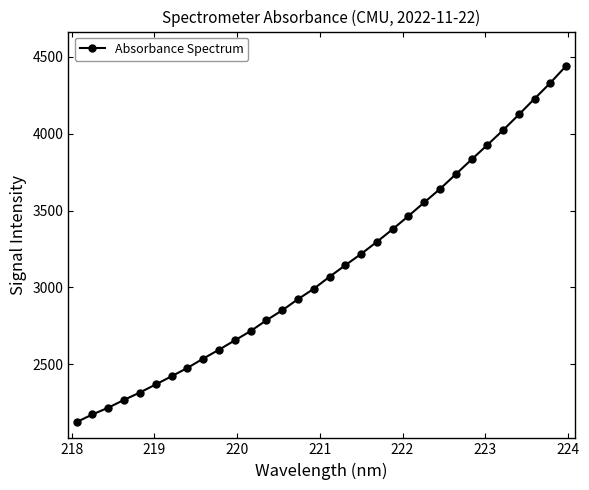

What is the difference between the second highest and second lowest values?

2156.1